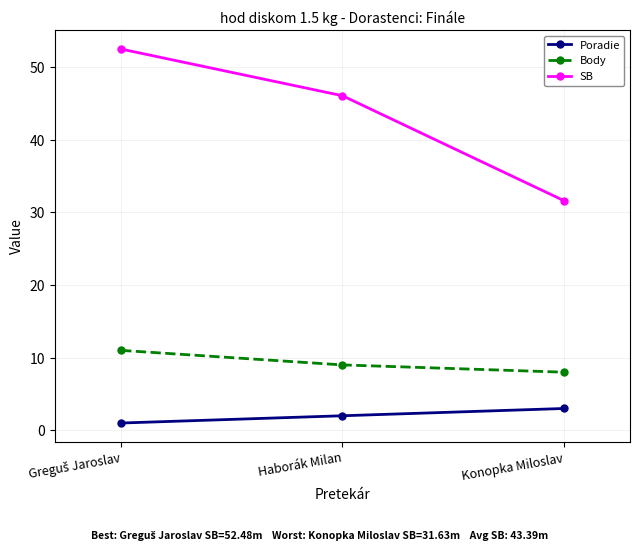

Rank the series by their maximum value, from highest to lowest.

SB, Body, Poradie